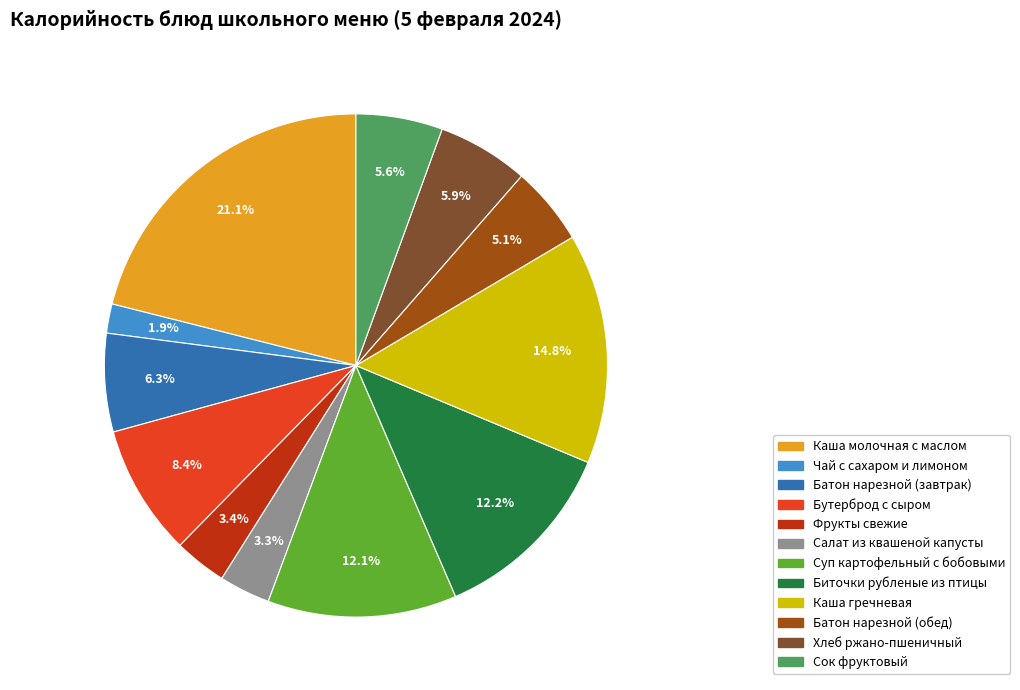

Count the number of slices in the pie.

12